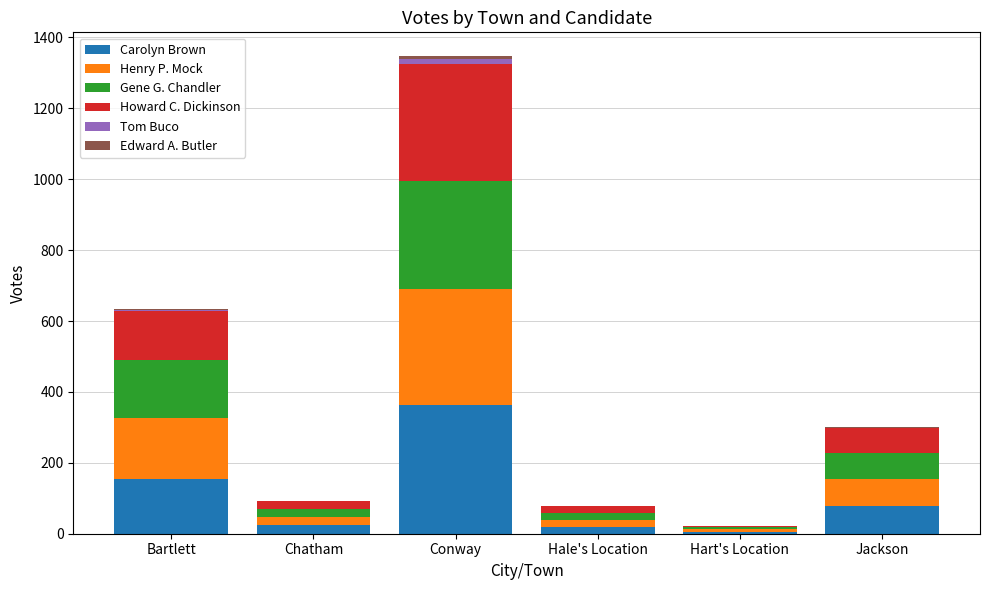

What is the maximum value for Carolyn Brown?

363